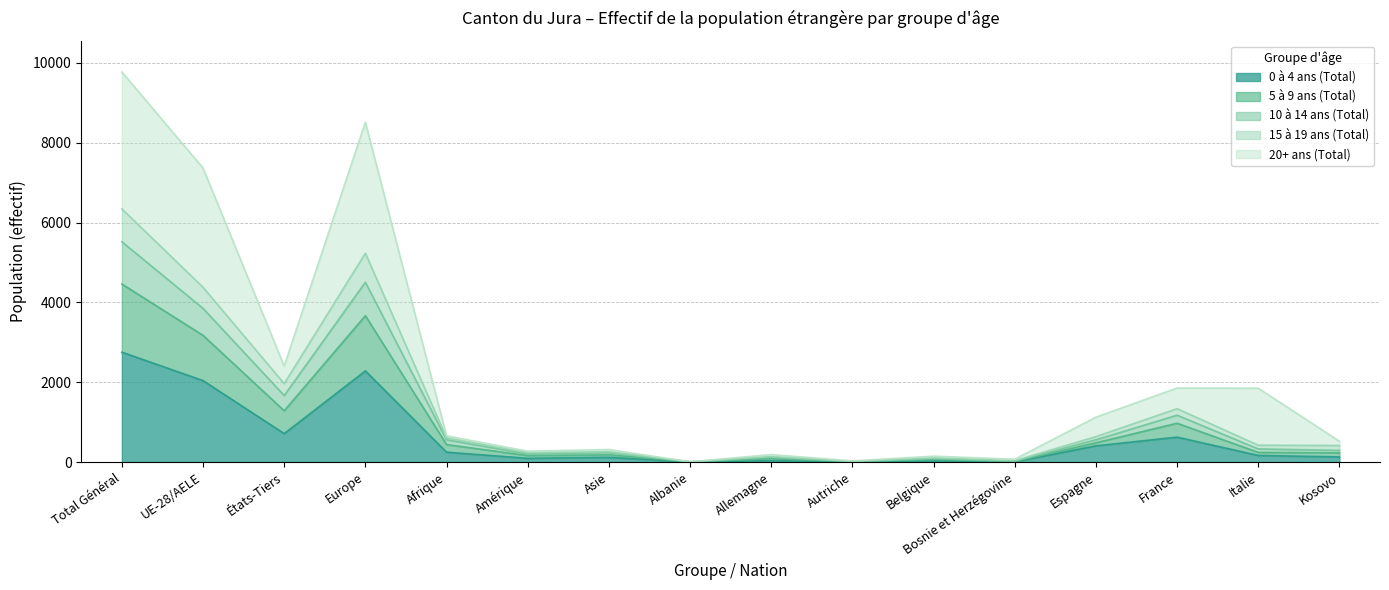

Which category has the lowest value across all series?

Albanie